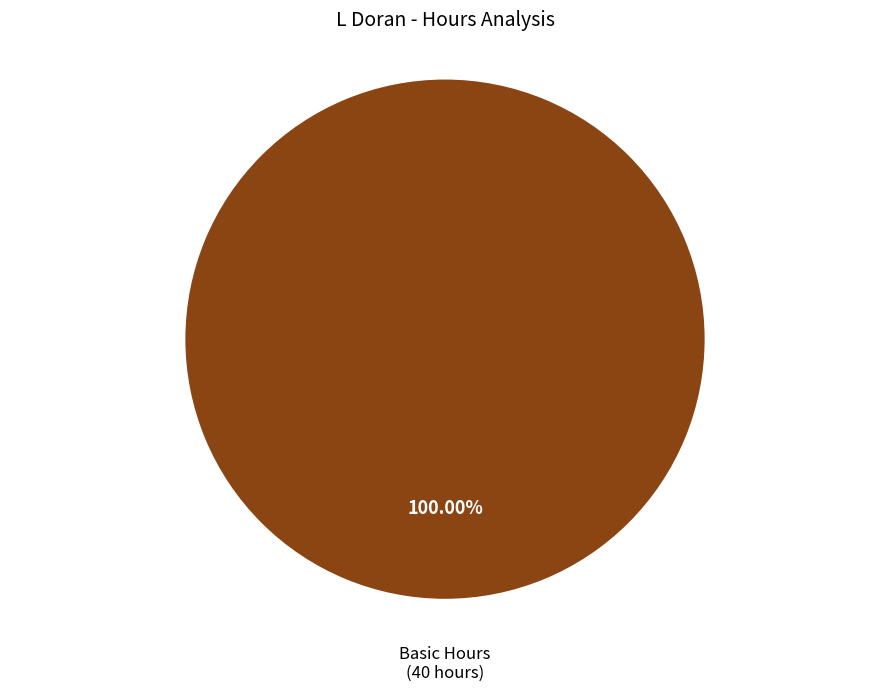

Is there any slice that represents more than half of the pie?

Yes